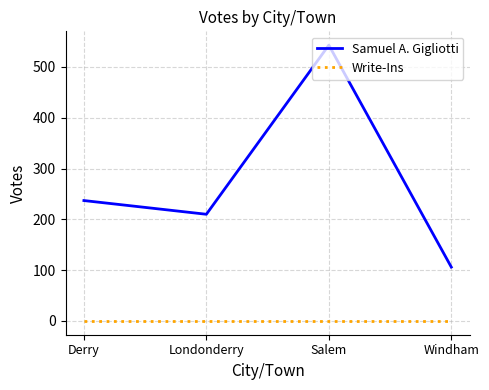

What are all the series names shown in the legend?

Samuel A. Gigliotti, Write-Ins